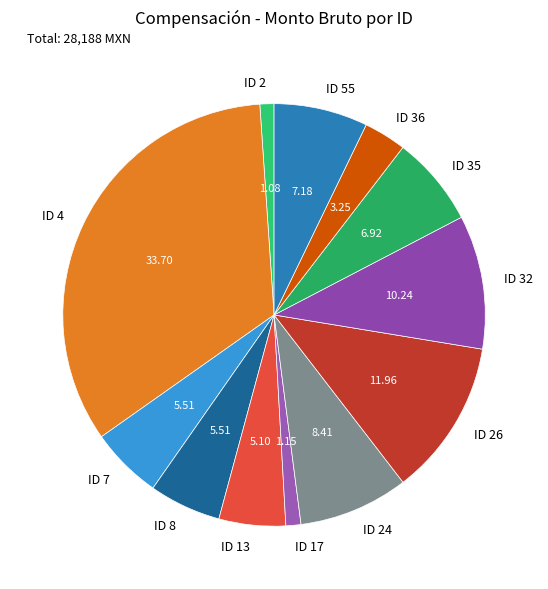

The ID 35 slice represents 7% of the pie. True or false?

True